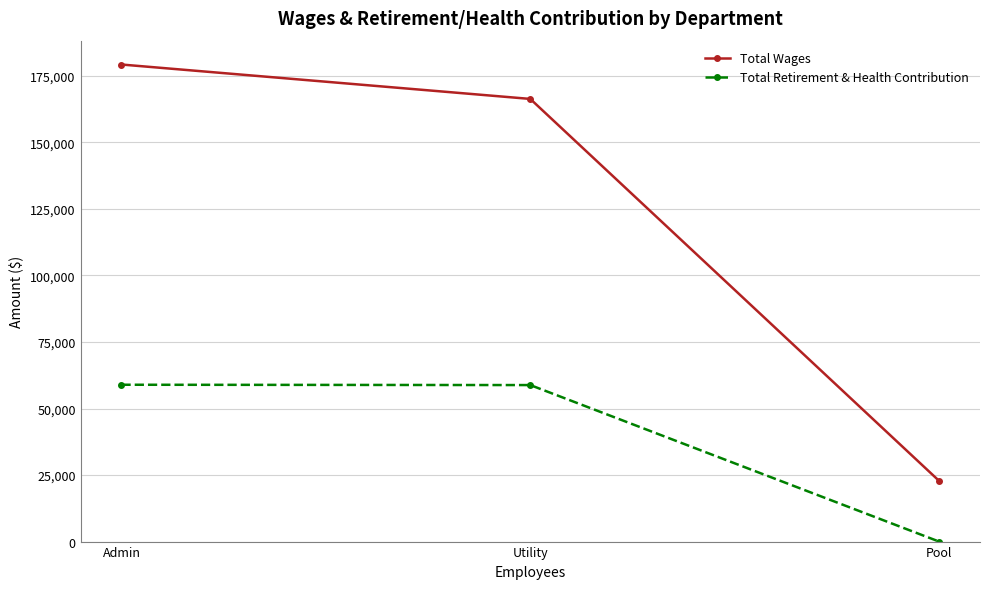

What is the difference between the second highest and minimum values in the Total Wages series?

143506